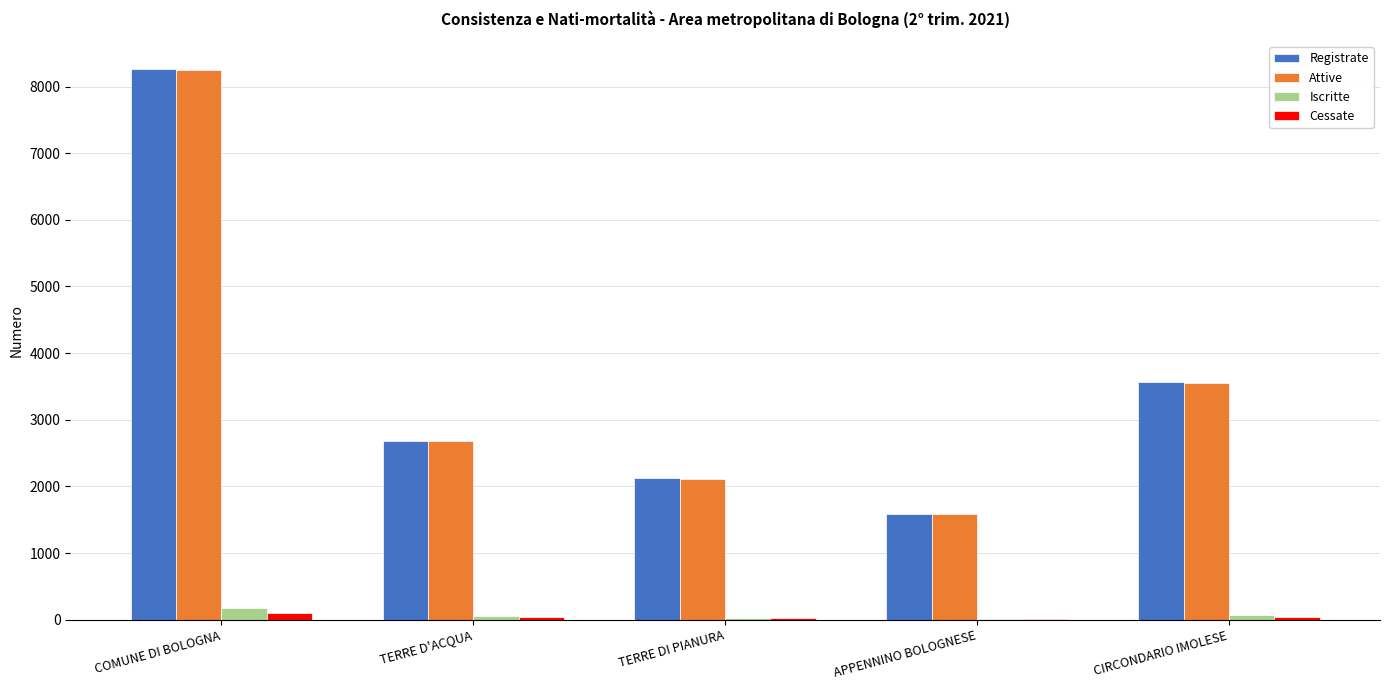

Is the value of Iscritte at COMUNE DI BOLOGNA greater than the value of Cessate at CIRCONDARIO IMOLESE?

Yes